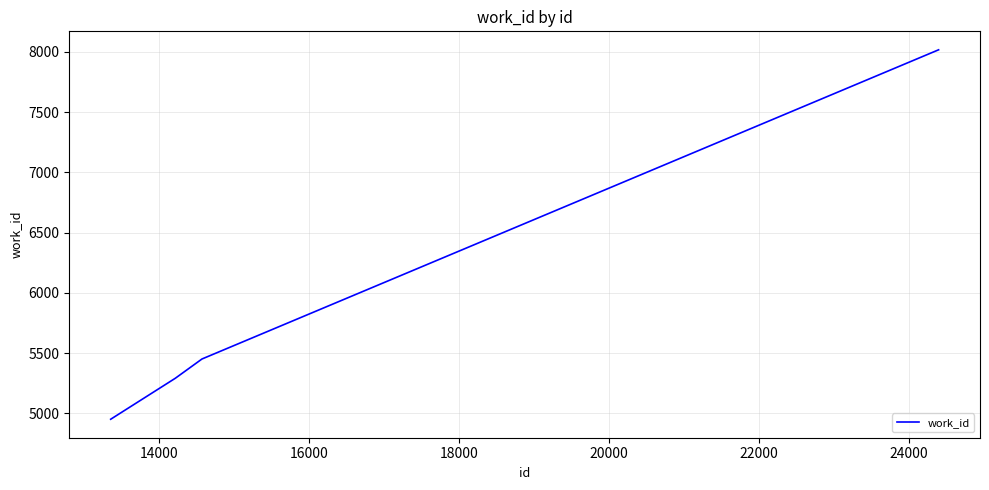

What is the average value?

5928